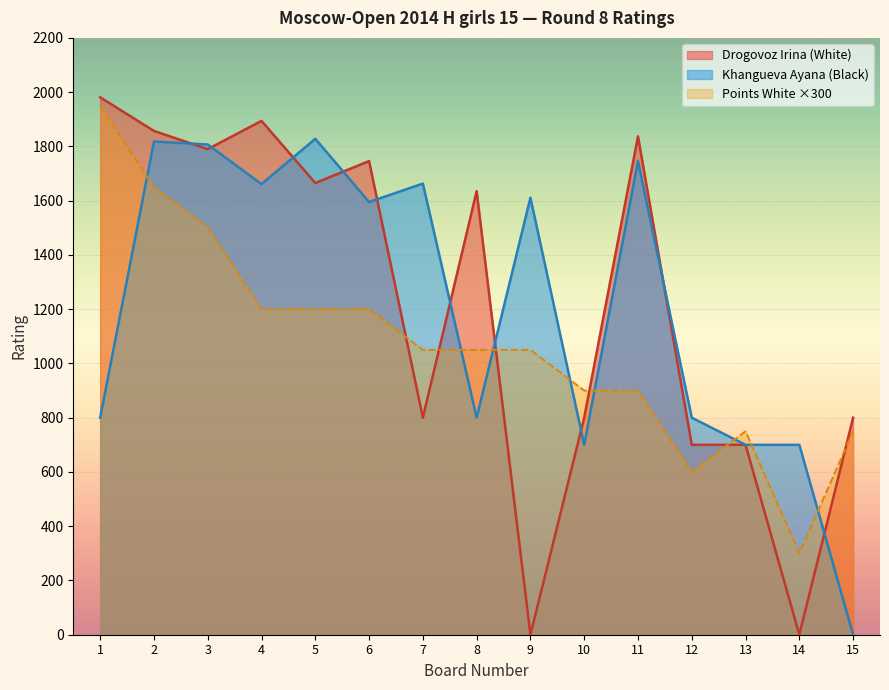

What is the value of the Khangueva Ayana point at the 8th from the left?

800